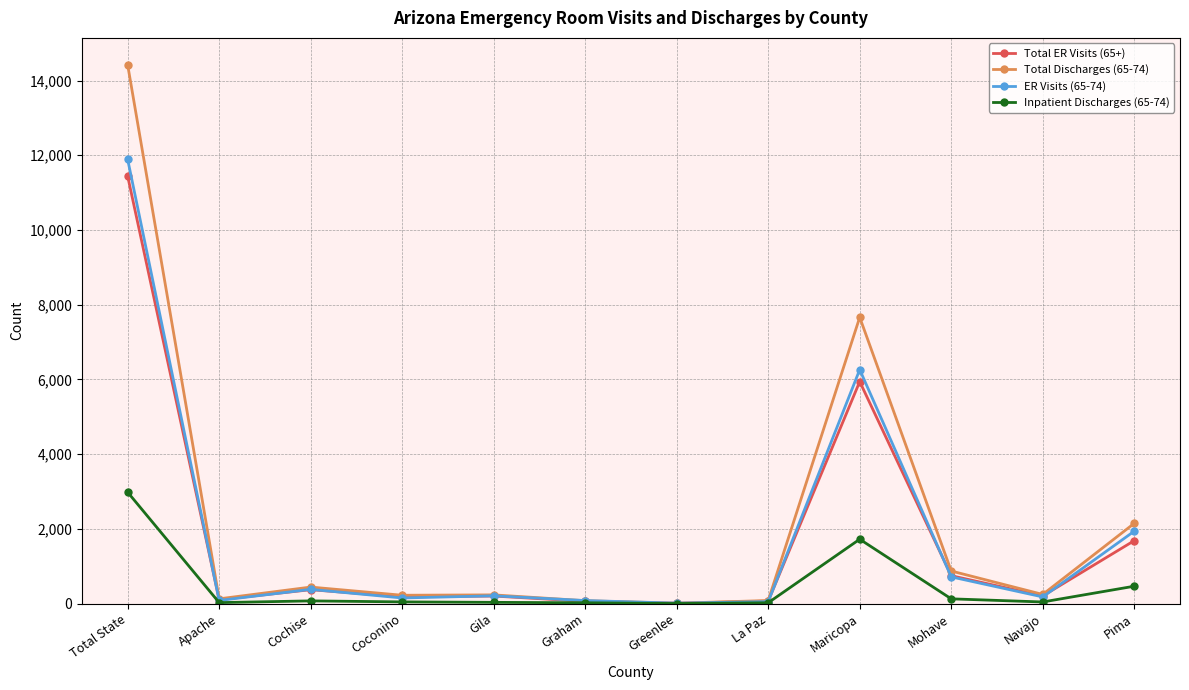

What are all the series names shown in the legend?

Total ER Visits (65+), Total Discharges (65-74), ER Visits (65-74), Inpatient Discharges (65-74)